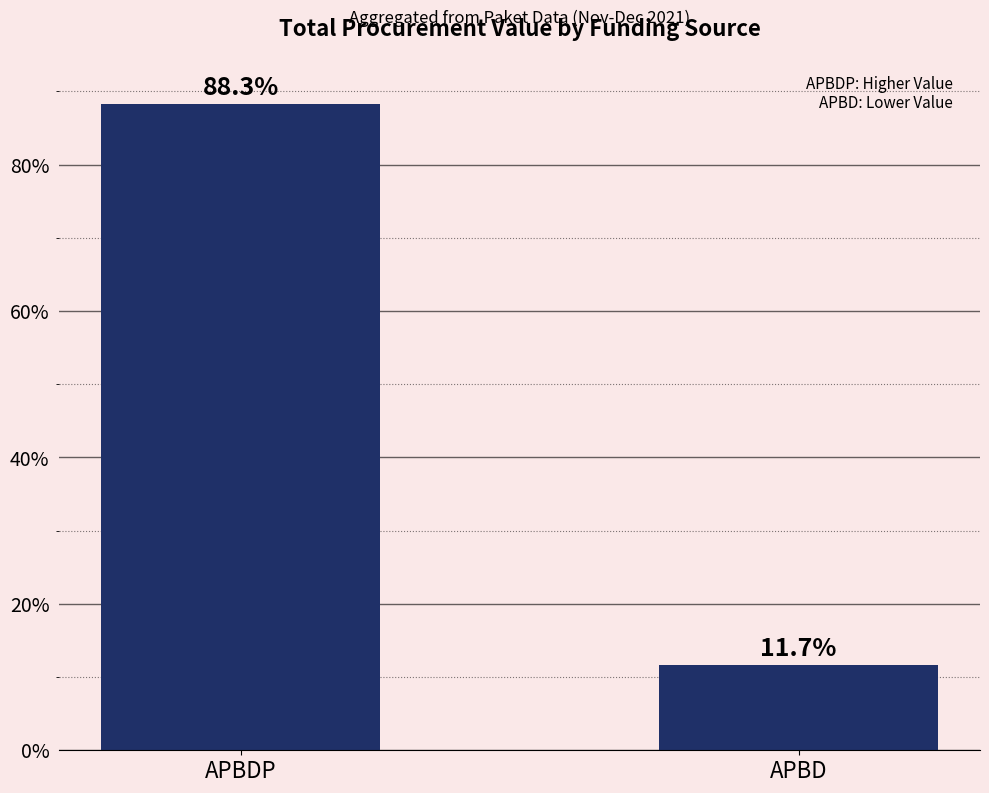

The value at APBD is 4.7. True or false?

False